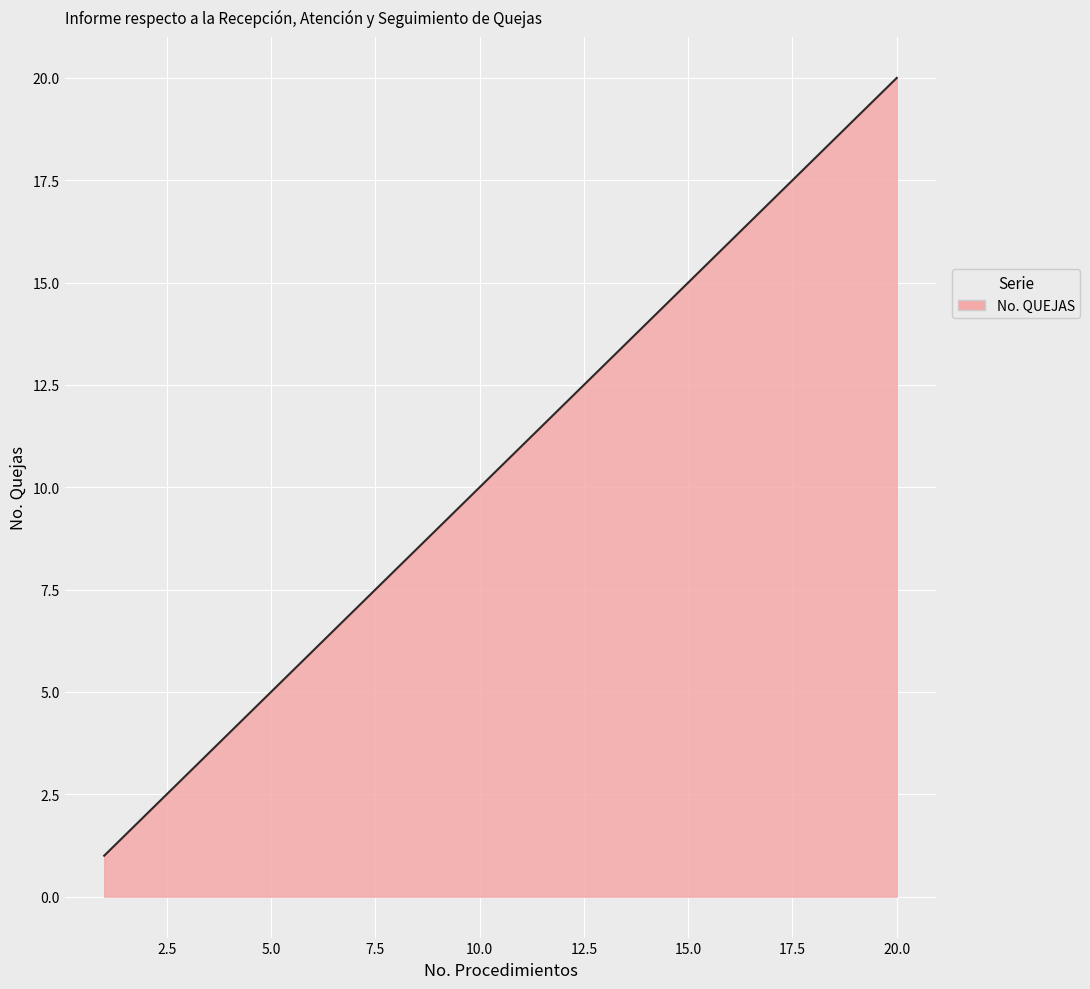

How many lines are shown in the chart?

1